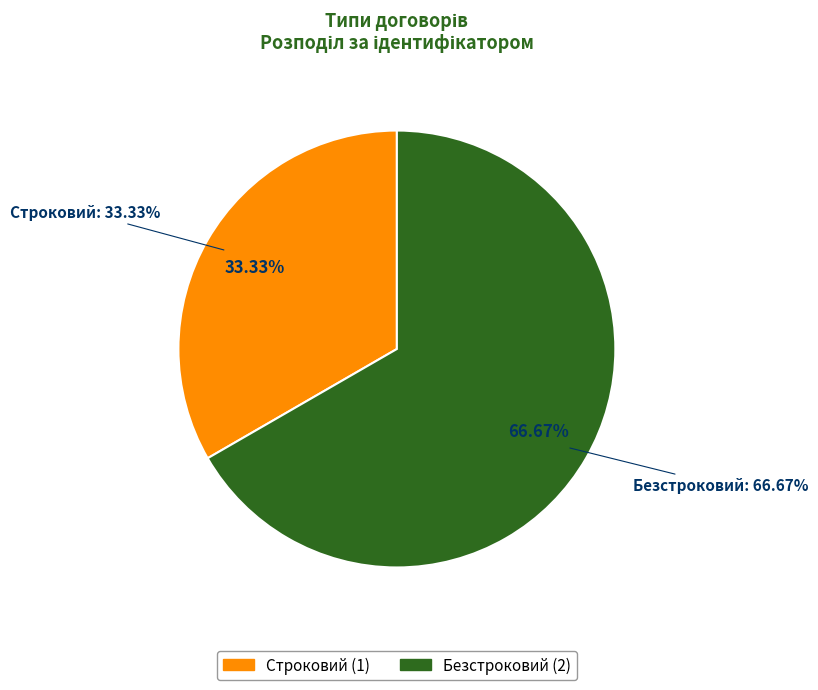

The Безстроковий slice represents 58% of the pie. True or false?

False